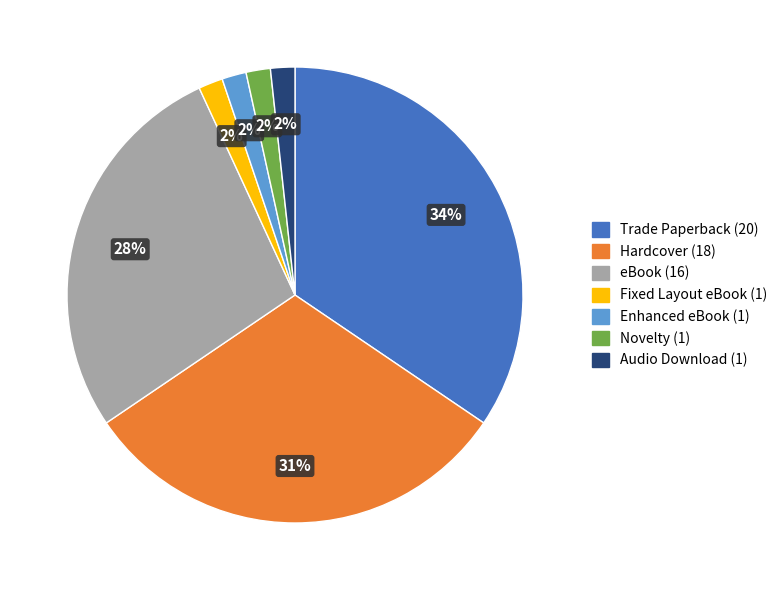

True or false: Novelty accounts for 16% of the total.

False